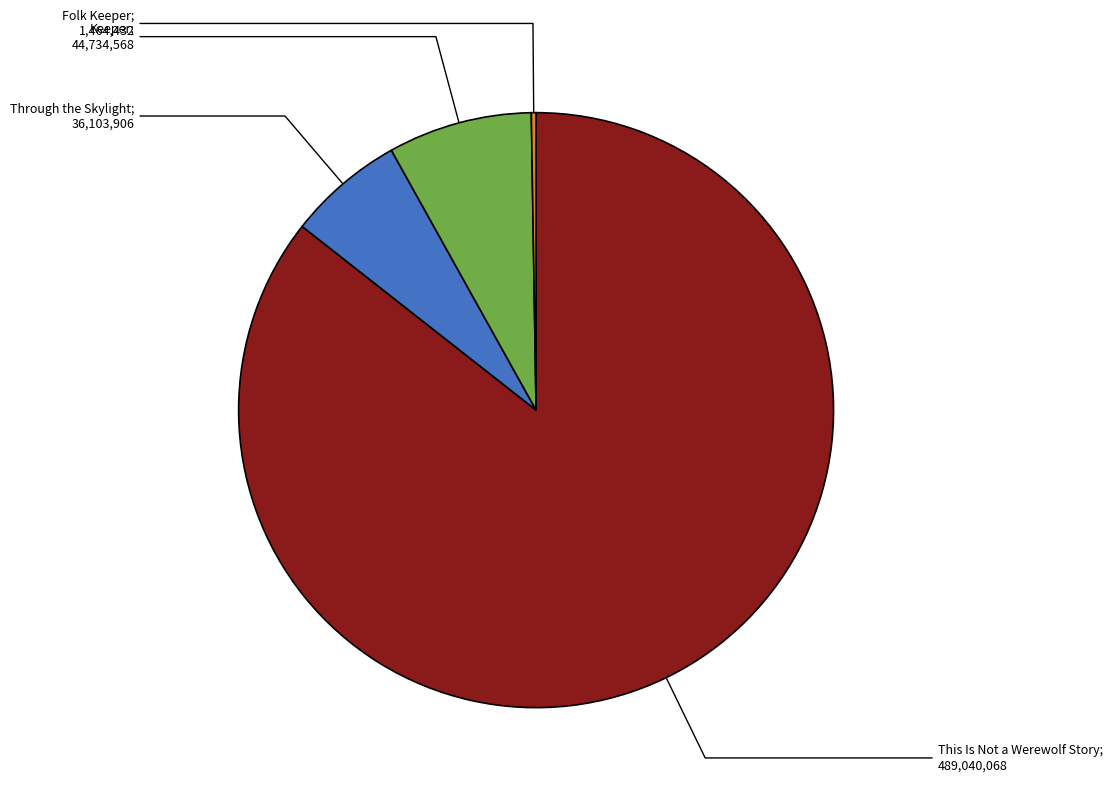

Is there a majority slice in this chart?

Yes